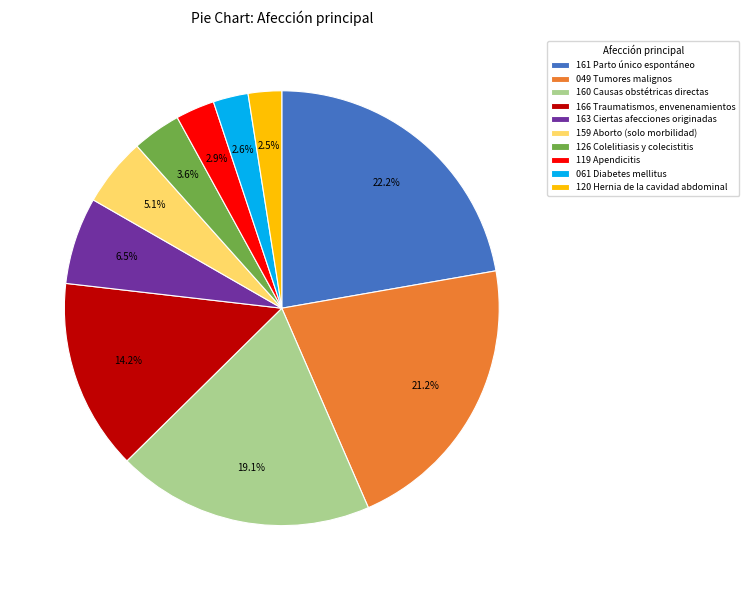

Rank the categories by value from lowest to highest.

120 Hernia de la cavidad abdominal, 061 Diabetes mellitus, 119 Apendicitis, 126 Colelitiasis y colecistitis, 159 Aborto (solo morbilidad), 163 Ciertas afecciones originadas, 166 Traumatismos, envenenamientos, 160 Causas obstétricas directas, 049 Tumores malignos, 161 Parto único espontáneo